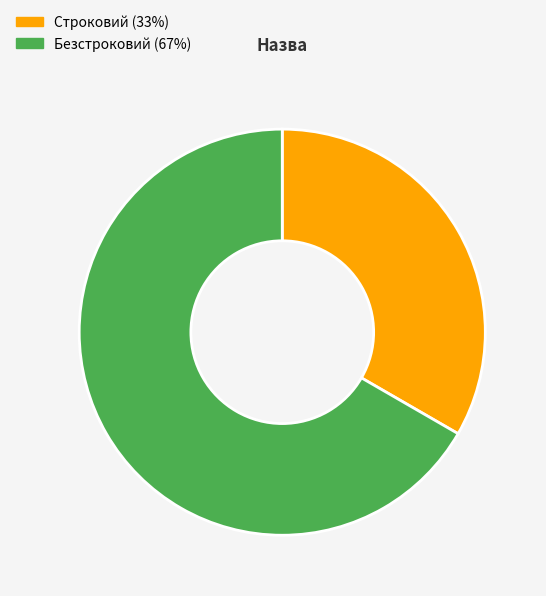

Rank the categories by value from highest to lowest.

Безстроковий, Строковий